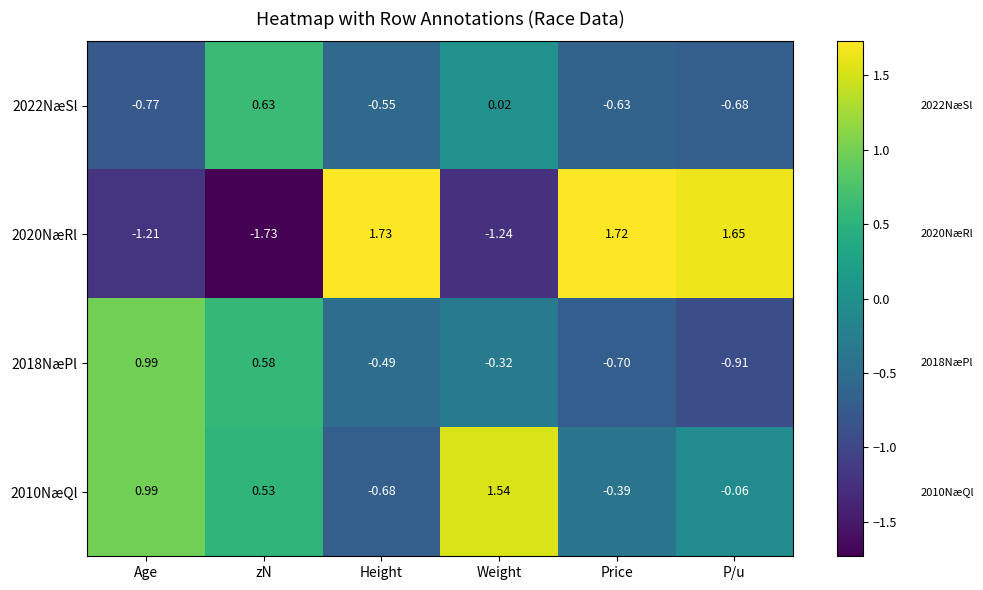

At Height, list the series in order from smallest to largest.

2010NæQl, 2022NæSl, 2018NæPl, 2020NæRl